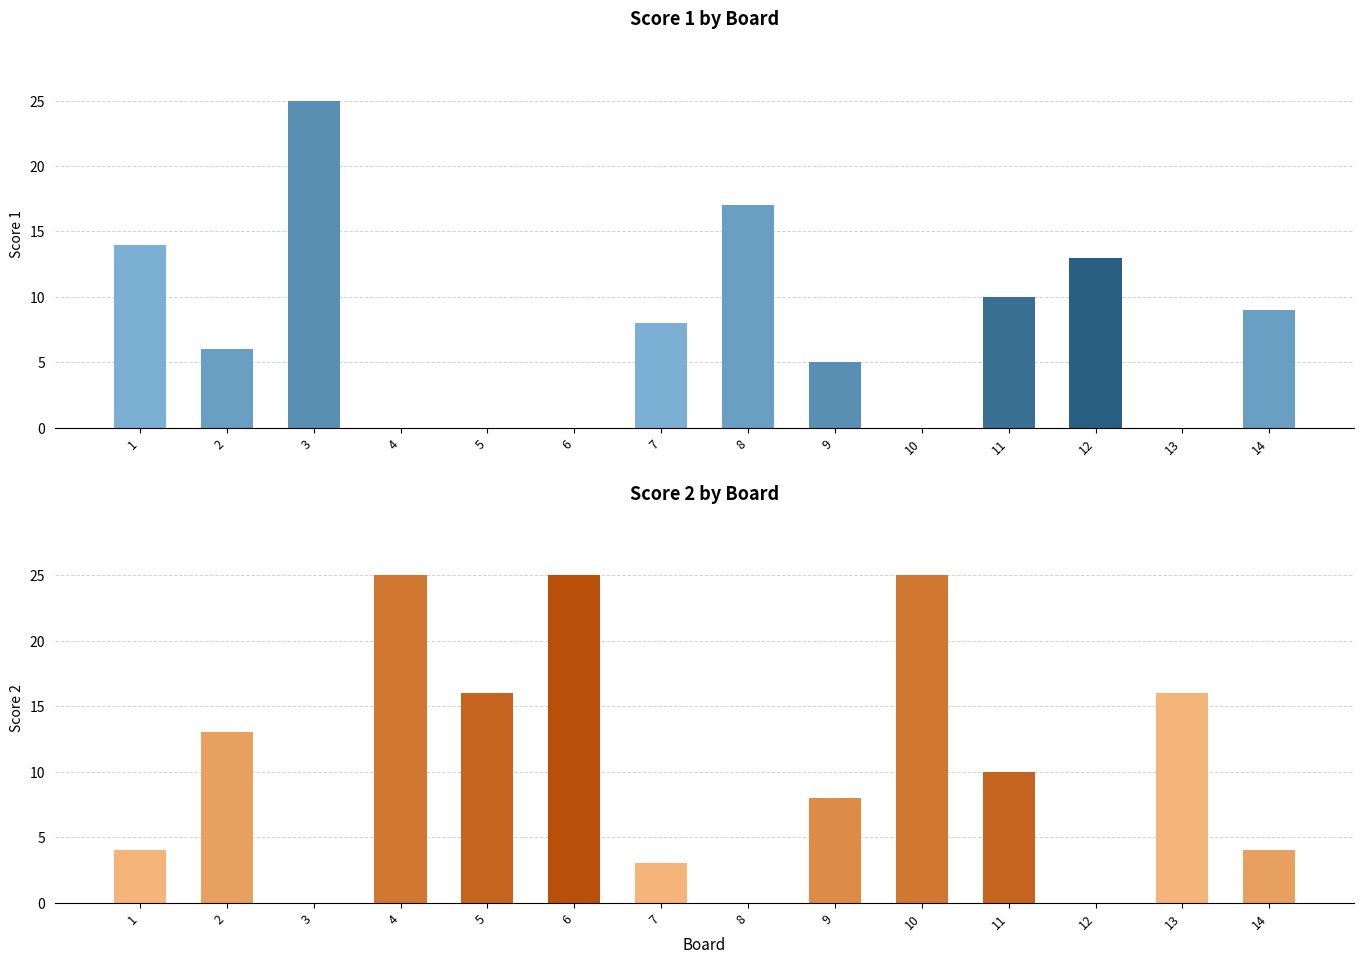

Which series has the largest total across all categories?

Score 2